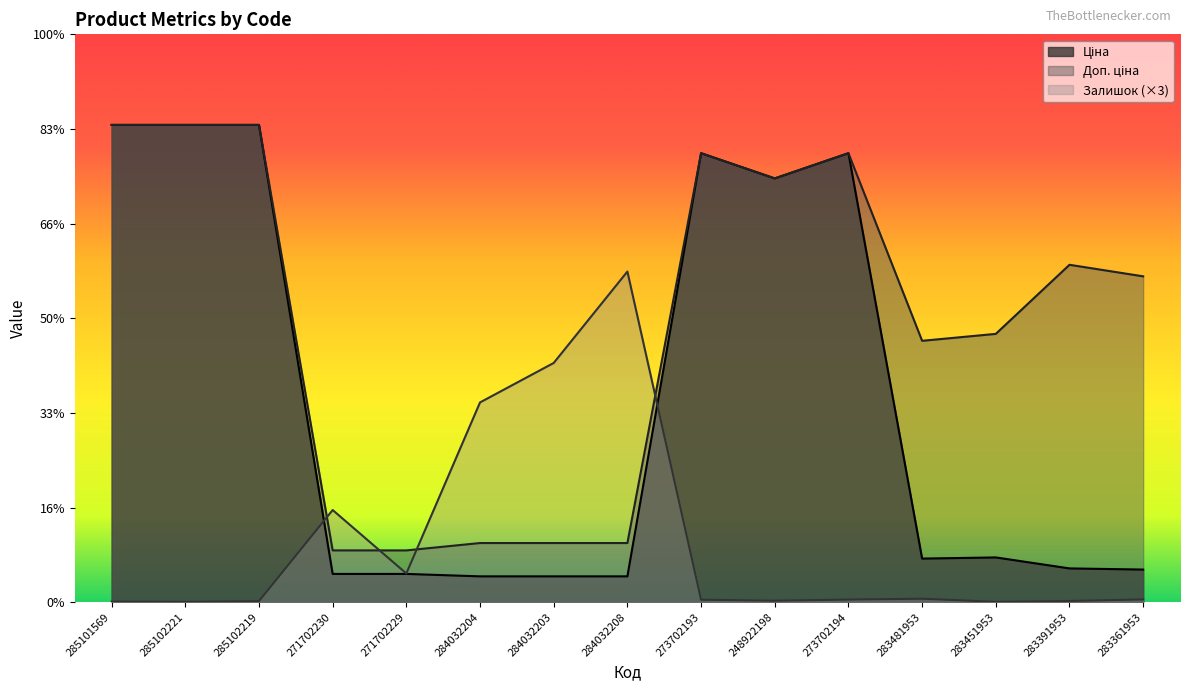

What is the label of the 8th point from the left?

284032208